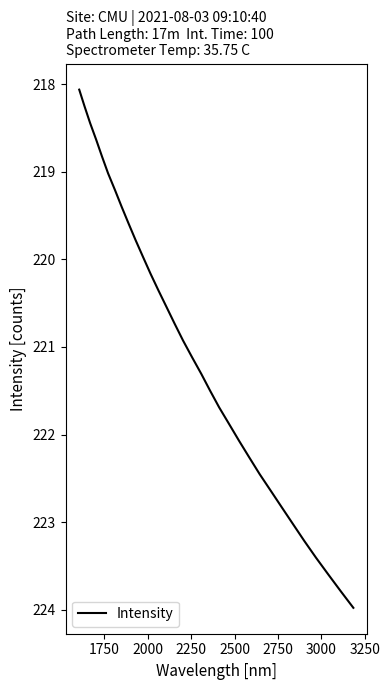

What is the maximum value shown in the chart?

224.0